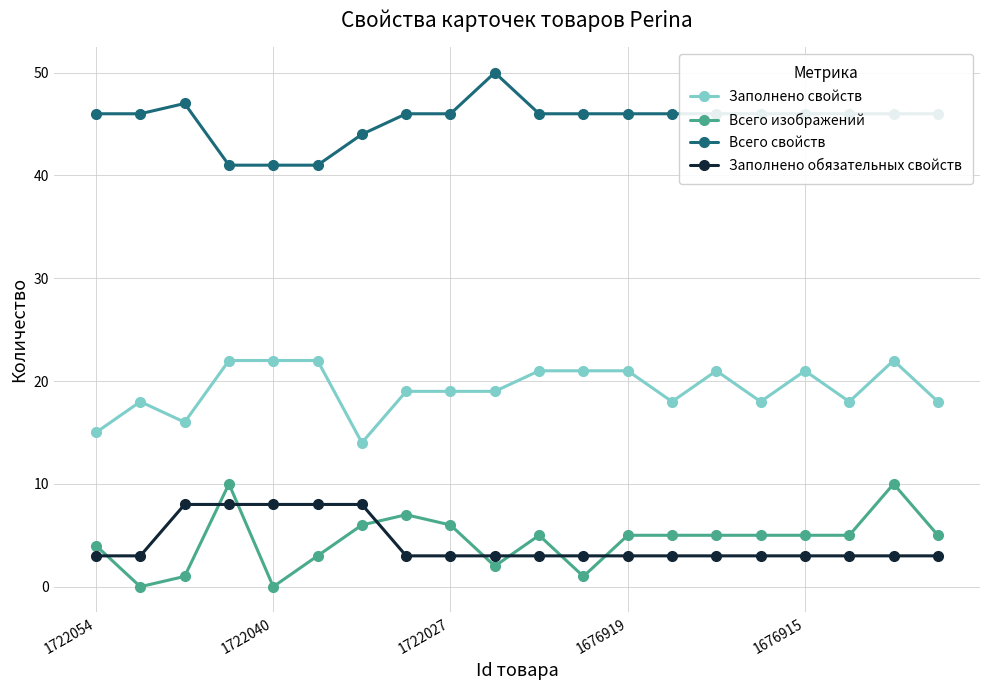

What is the maximum value shown in the chart?

50